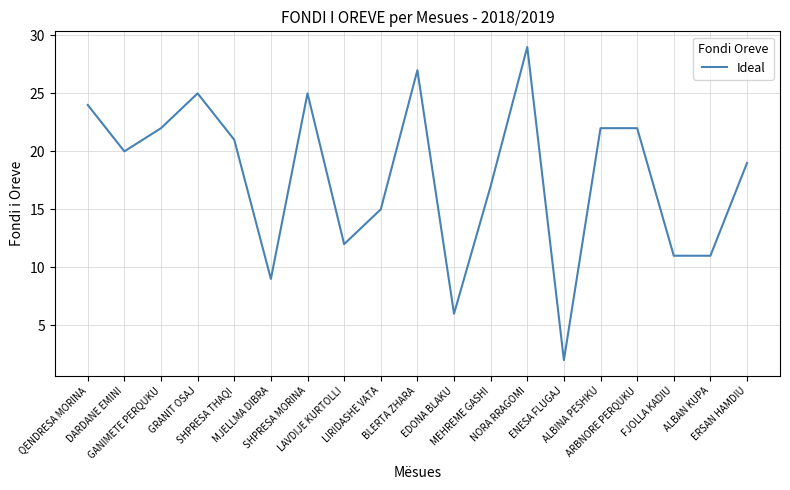

What is the average value?

18